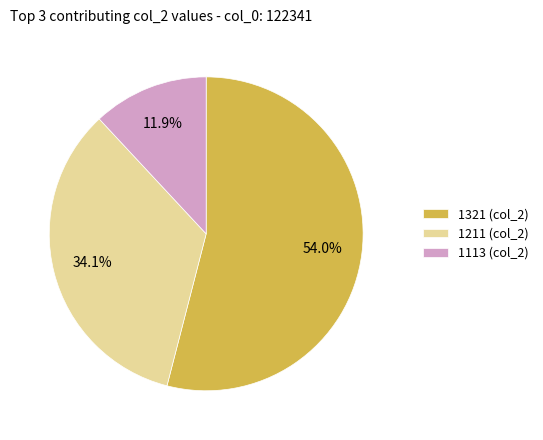

What is the largest slice in the pie chart?

1321